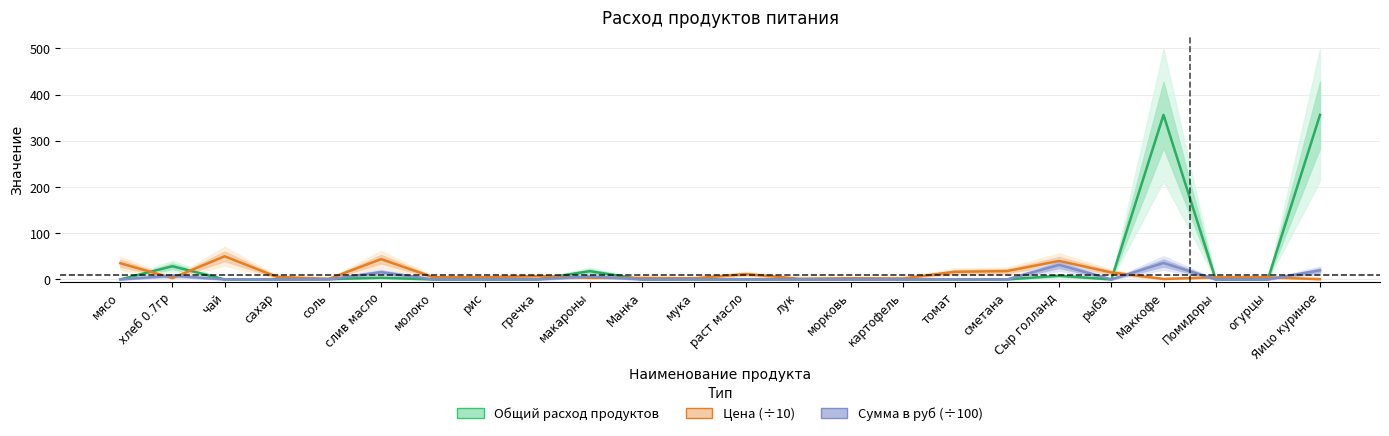

Which series has the largest range (max minus min)?

Общий расход продуктов